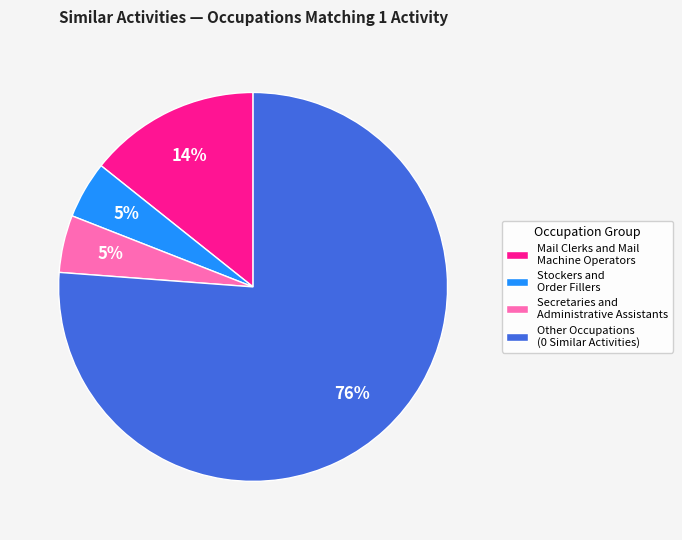

True or false: Stockers and Order Fillers accounts for 10% of the total.

False